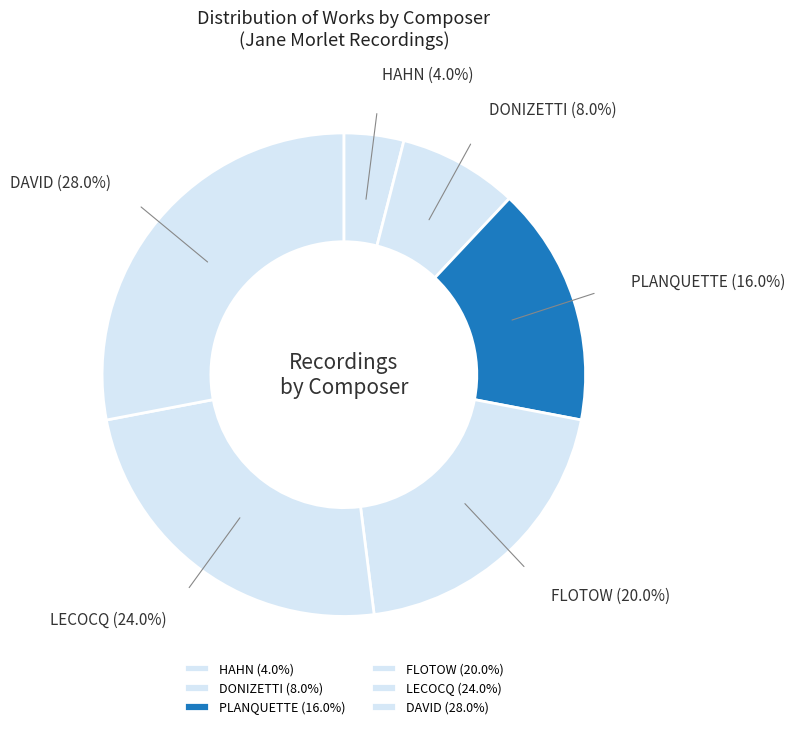

What is the largest slice in the pie chart?

DAVID